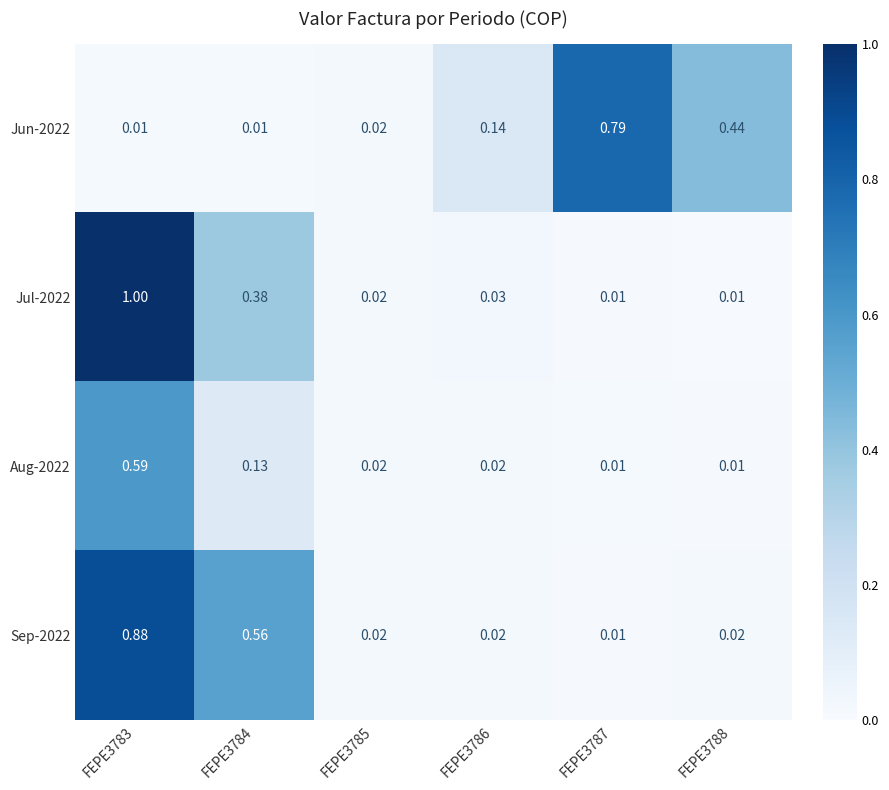

Is the value of Jul-2022 at FEPE3783 greater than the value of Sep-2022 at FEPE3784?

Yes